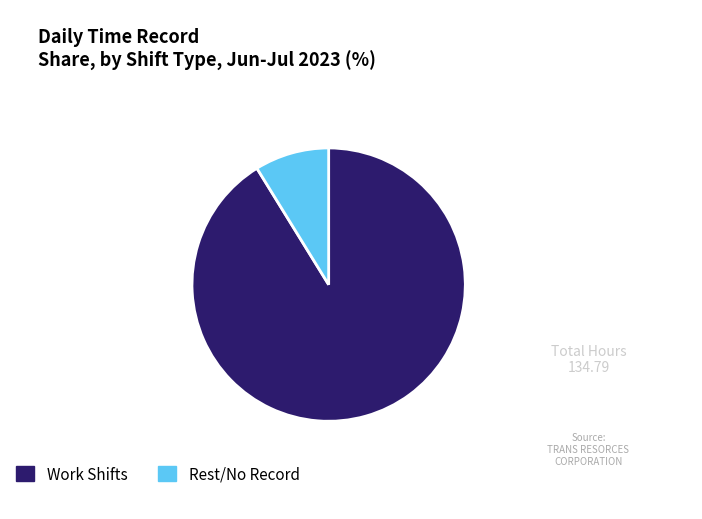

Rank the categories by value from lowest to highest.

Rest/No Record, Work Shifts